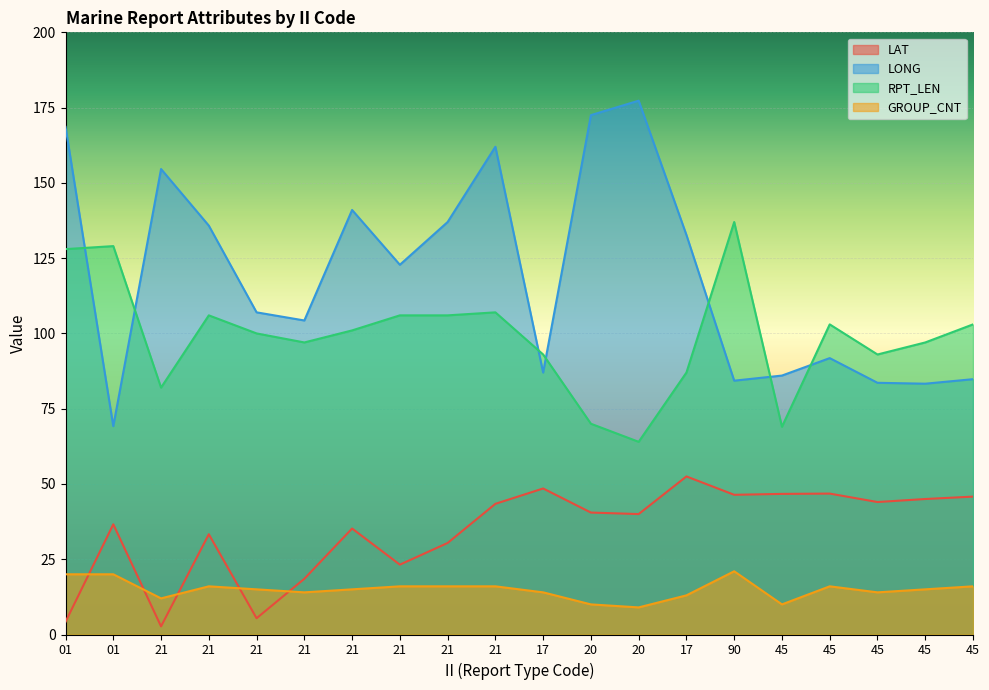

Is the value of LONG at 21 greater than the value of RPT_LEN at 21?

Yes